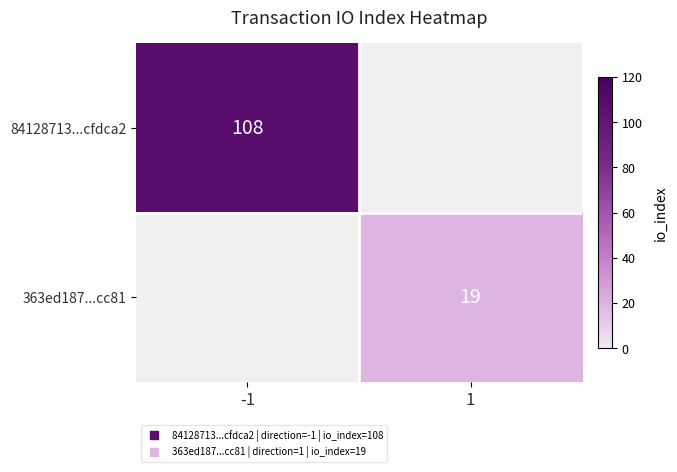

What value does the 84128713...cfdca2 series have at -1?

108.0